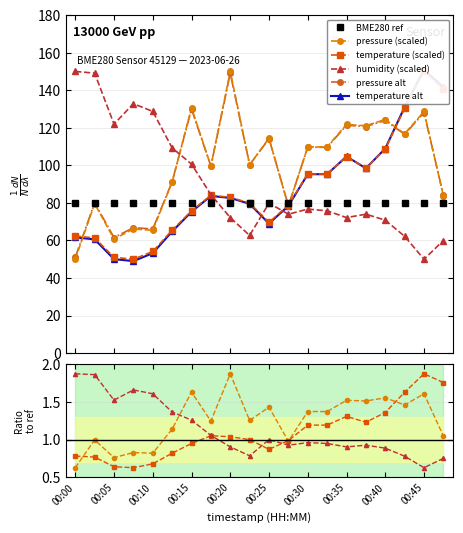

Is it true that pressure_norm equals 149.0 at 00:20?

True